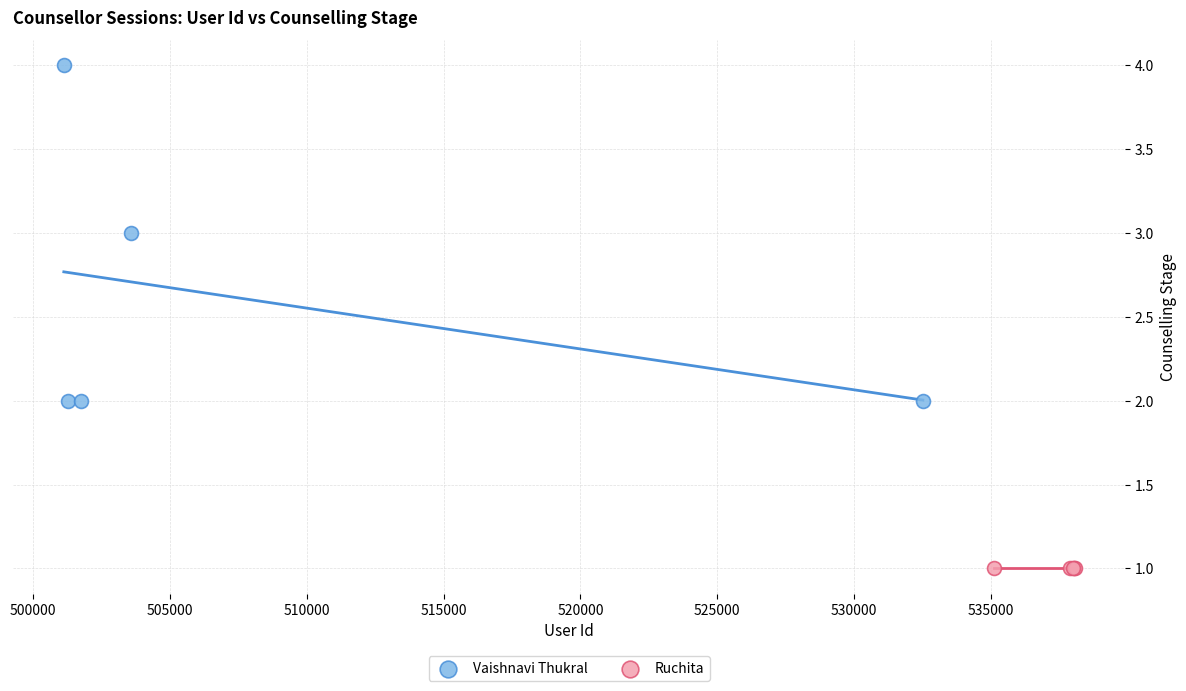

Which series contains the highest Y value?

Vaishnavi Thukral